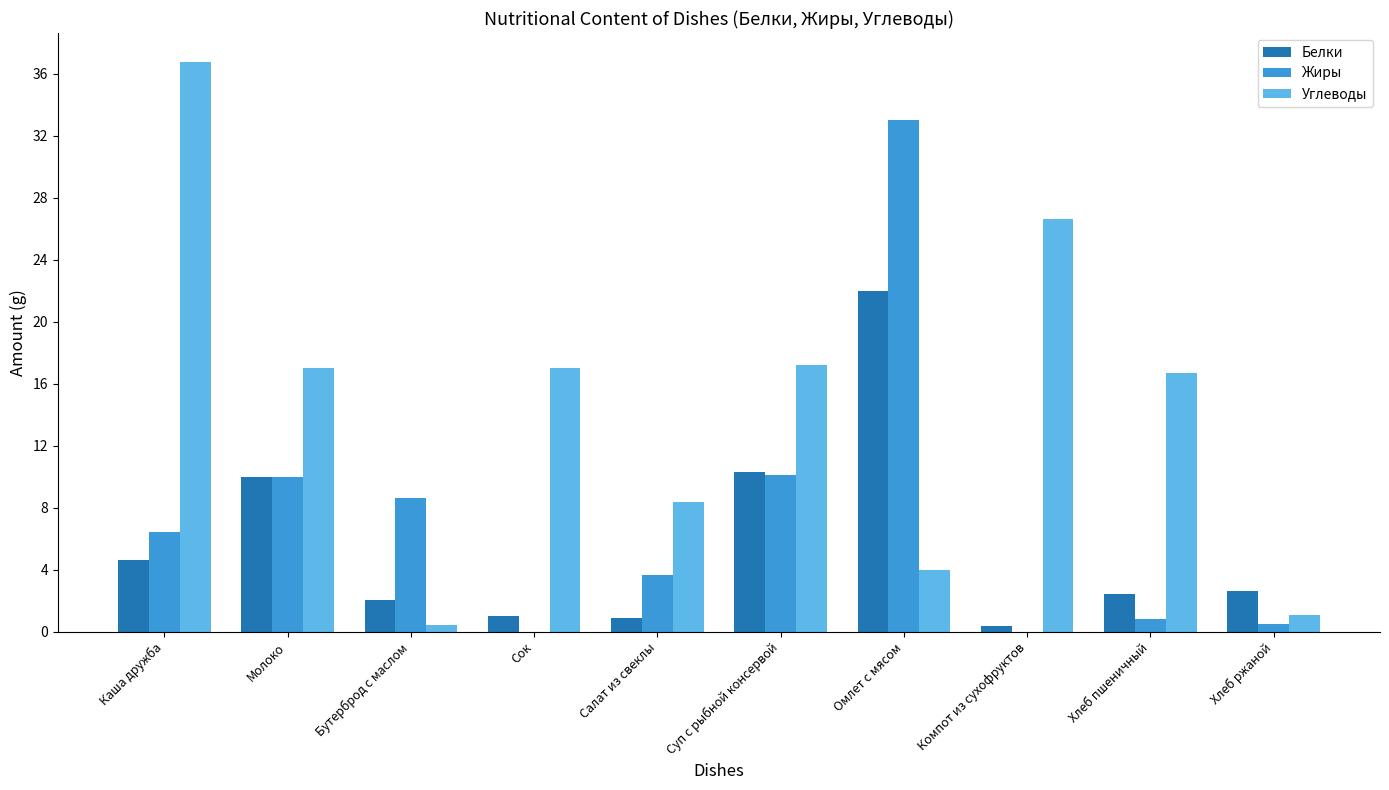

At which category is the sum across all series the highest?

Омлет с мясом